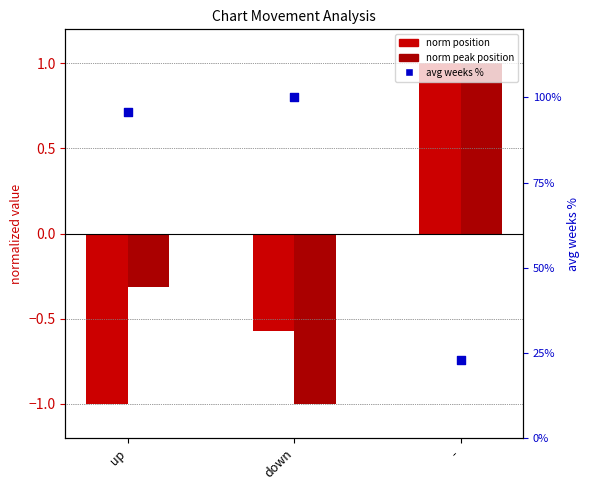

At which category is the sum across all series the highest?

down